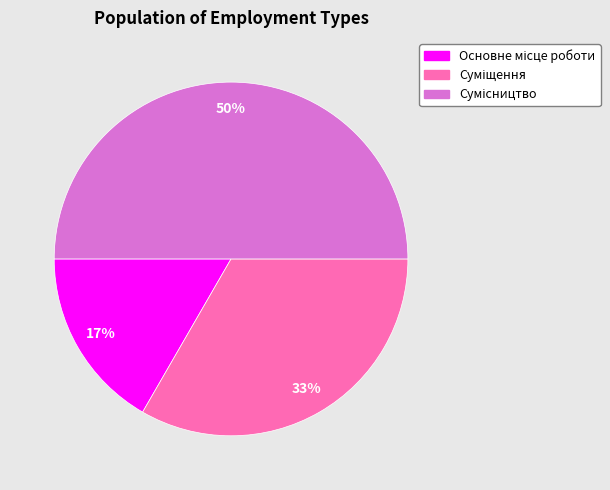

To the nearest percent, what is the average slice percentage?

33%